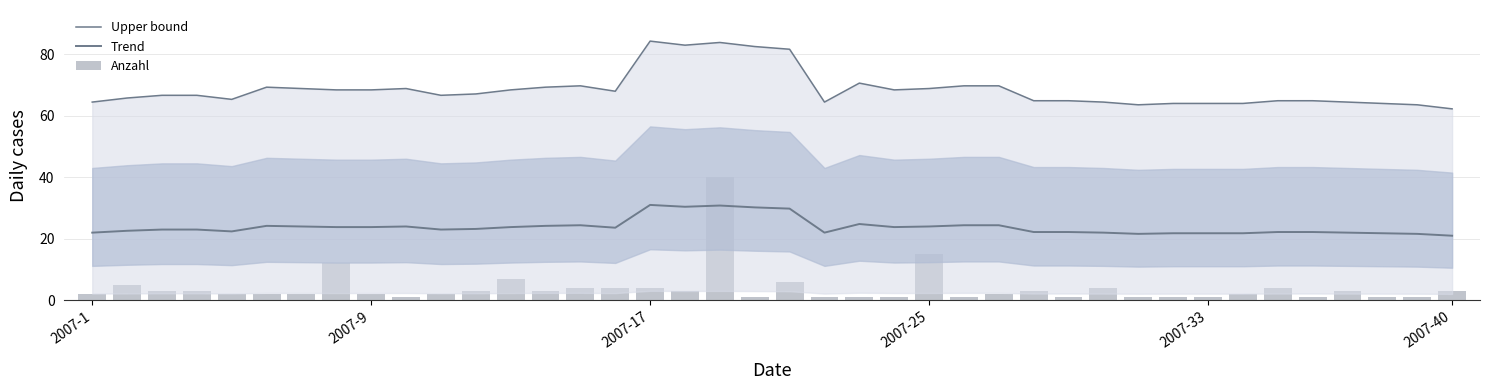

Are the bars horizontal?

No